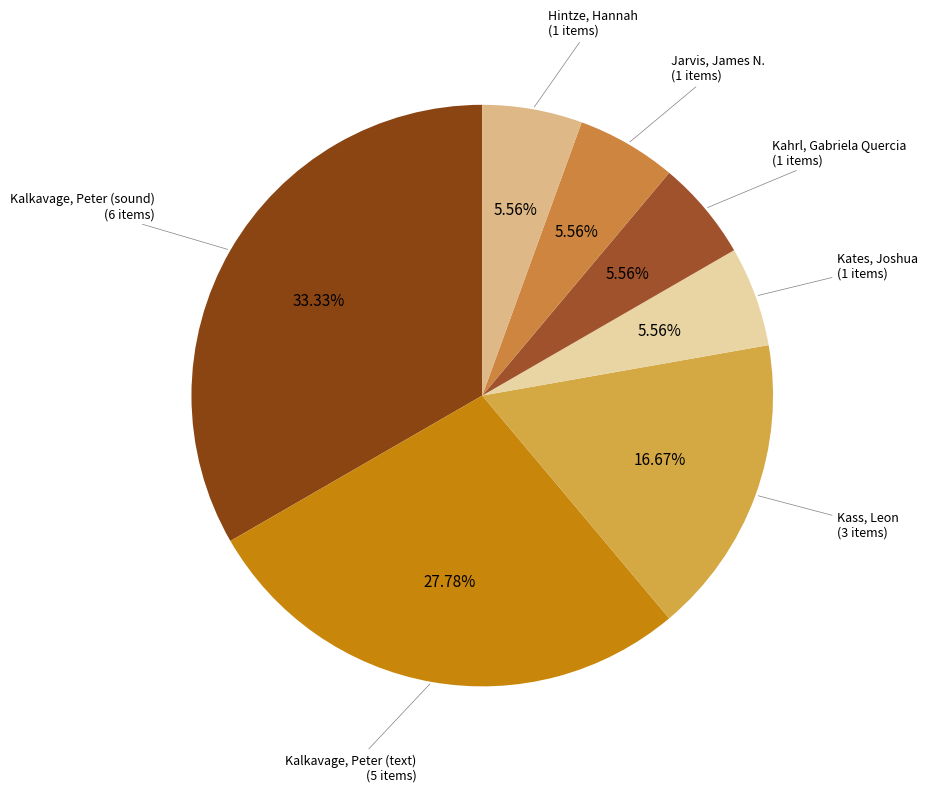

How many segments does this pie chart have?

7